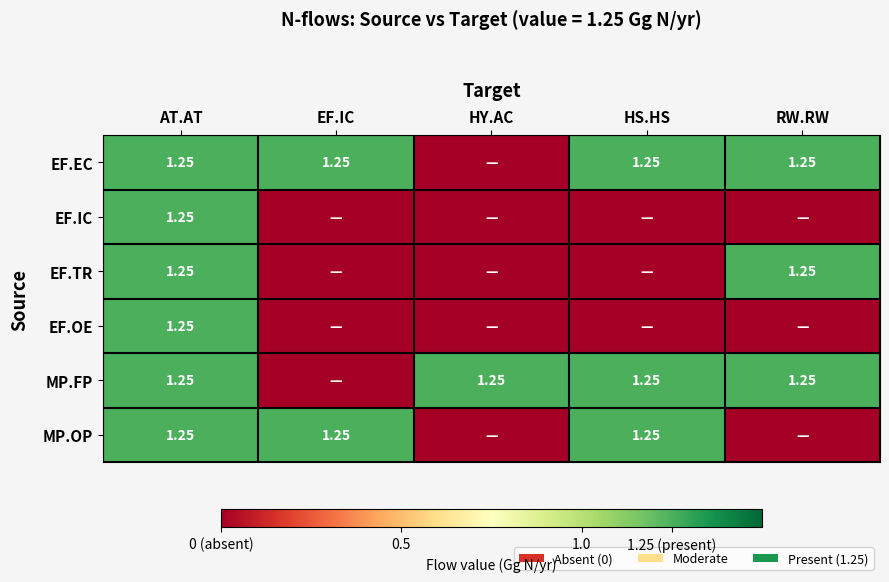

Rank the categories by EF.IC value from highest to lowest.

AT.AT, EF.IC, HY.AC, HS.HS, RW.RW